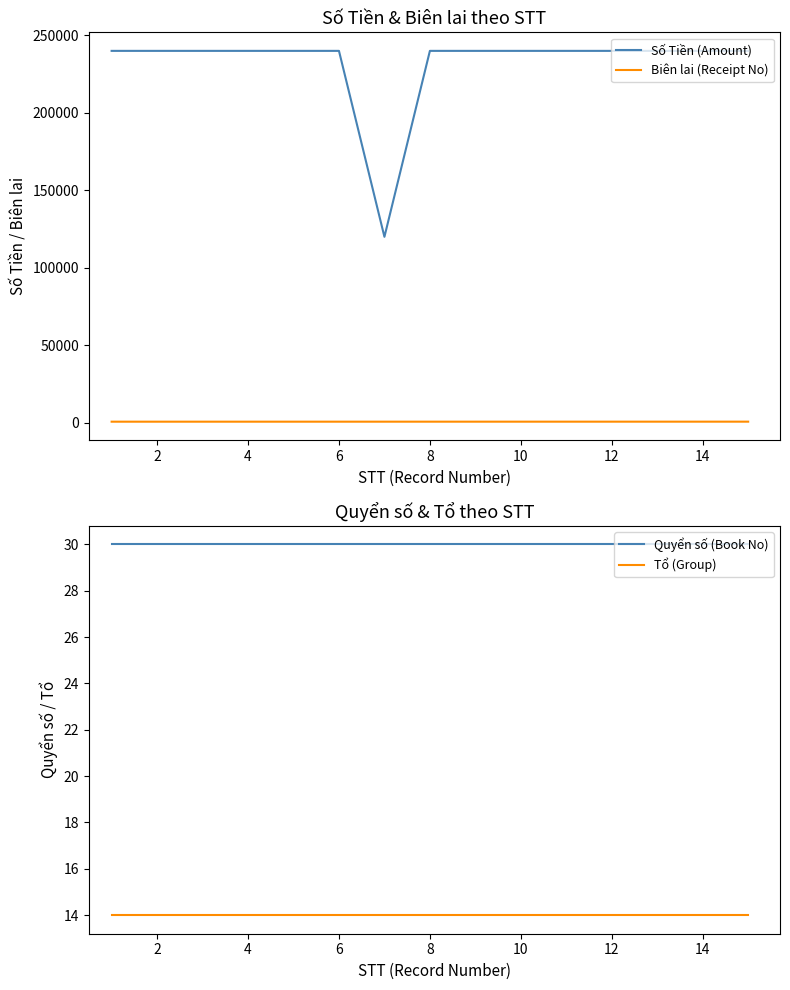

Which series has the largest total across all categories?

Số Tiền (Amount)